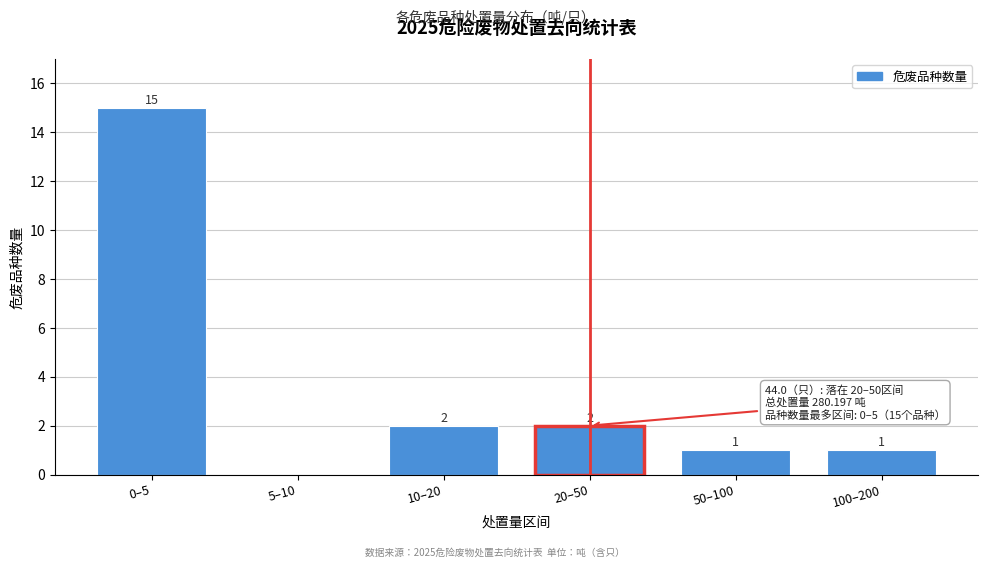

Reading left to right, transcribe all the data shown in this chart.

0–5=15	5–10=0	10–20=2	20–50=2	50–100=1	100–200=1